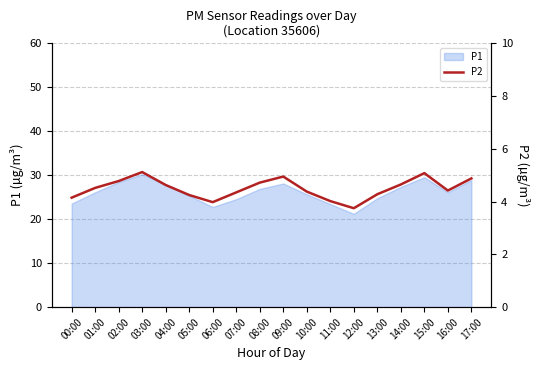

What is the label of the 1st point from the left?

00:00